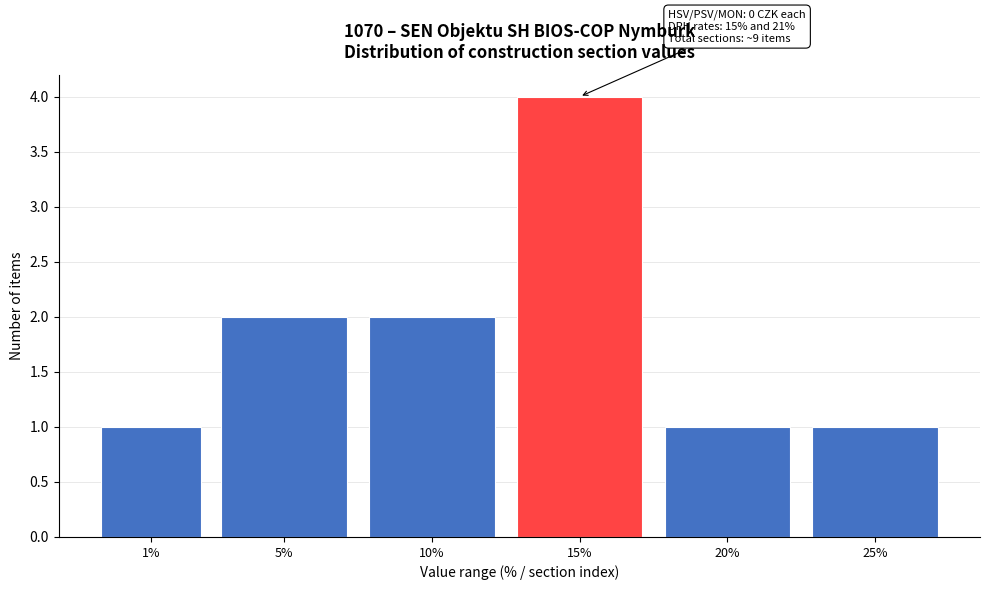

Reading left to right, list all the values displayed in this chart.

1	2	2	4	1	1